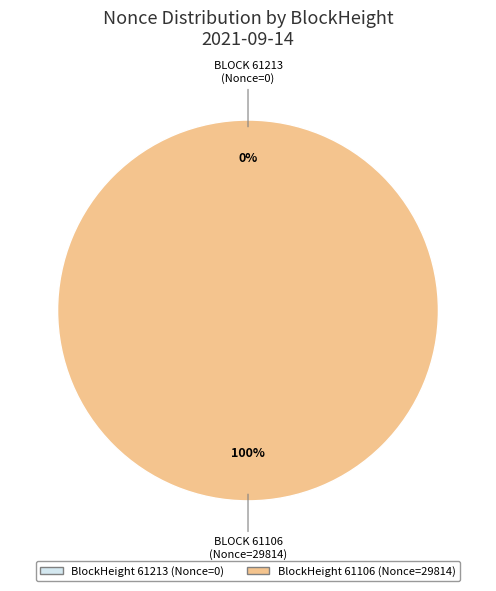

Is there a majority slice in this chart?

Yes